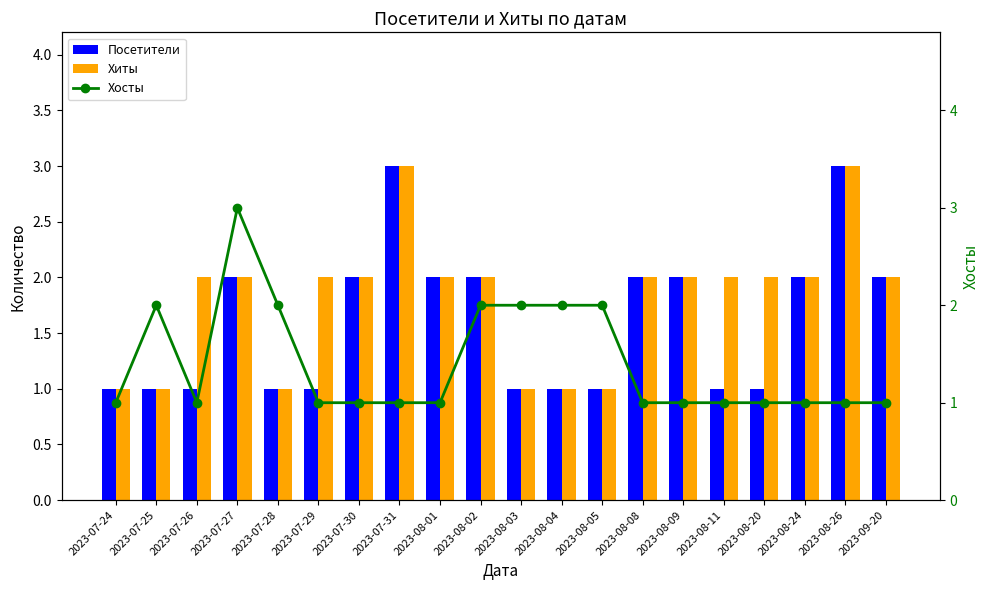

How many groups of bars are there?

20